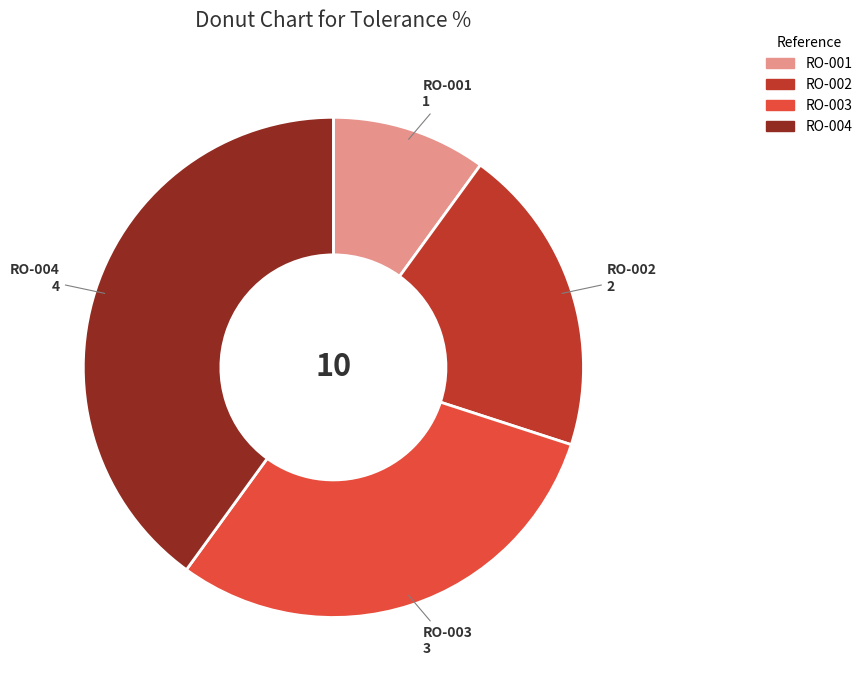

Is there any slice that represents more than half of the pie?

No